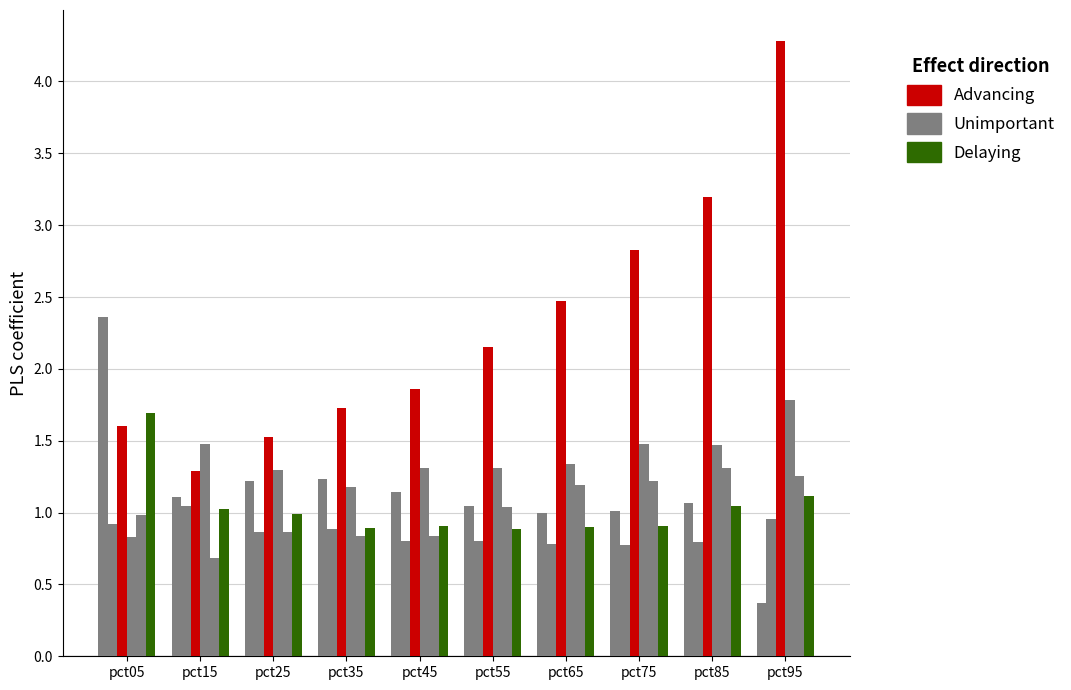

Are the bars grouped side by side (vs. stacked)?

Yes